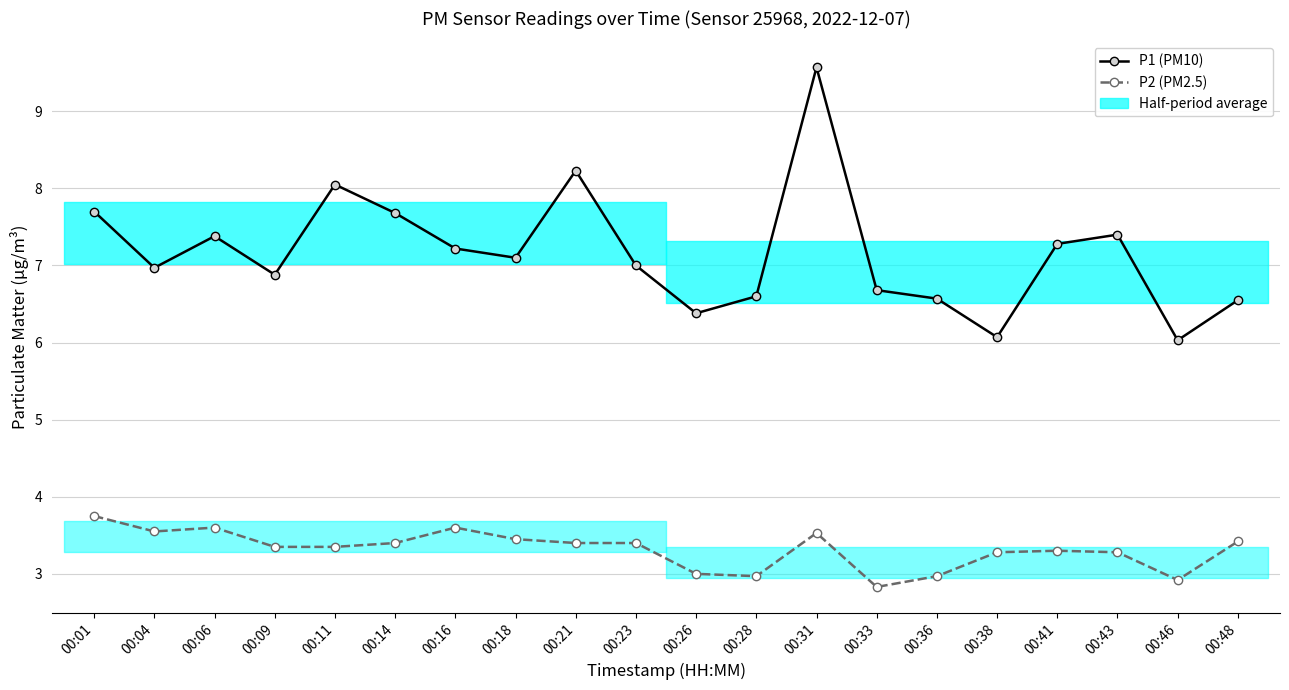

At how many categories does at least one series exceed 9?

1